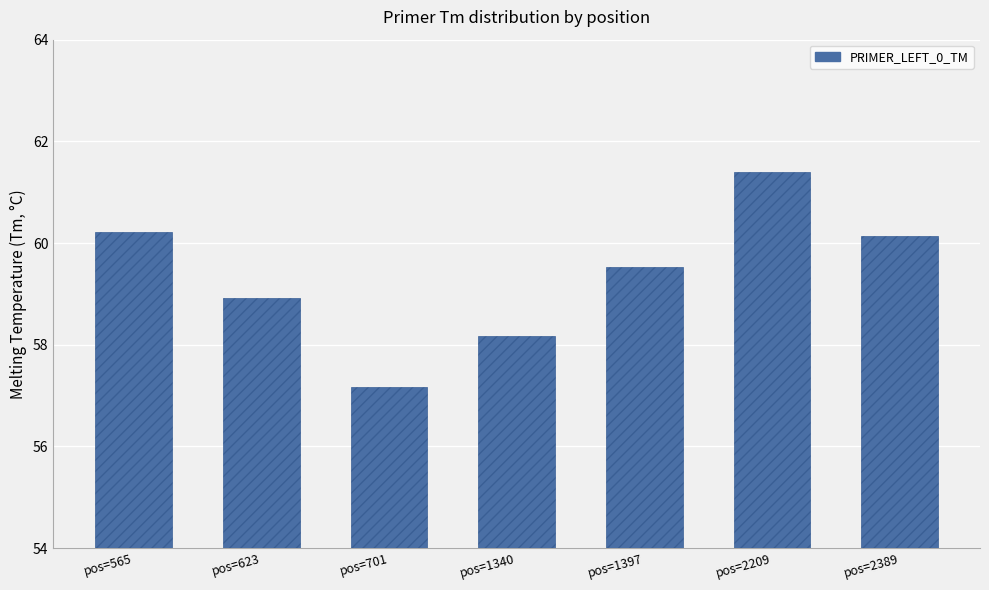

What is the ratio of the value at pos=2209 to the value at pos=1340?

1.1